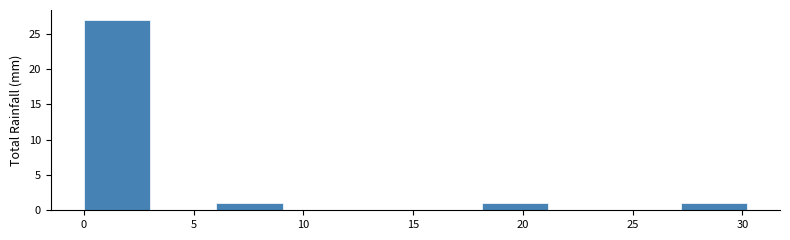

Over which range of the x-axis is the bar tallest?

0 to 3